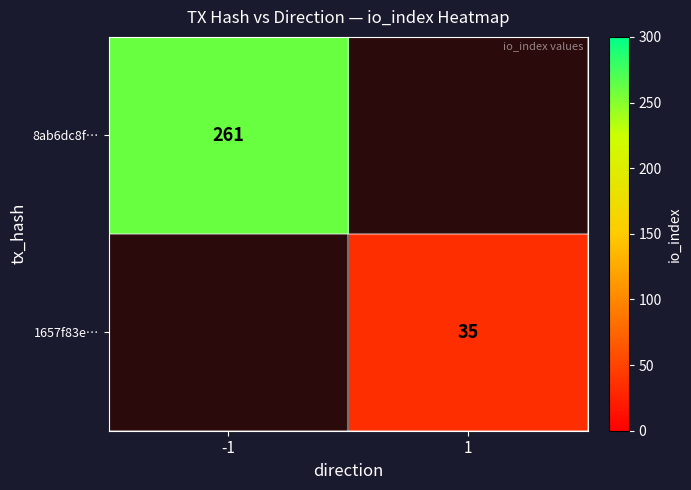

At how many categories does at least one series exceed 71?

1